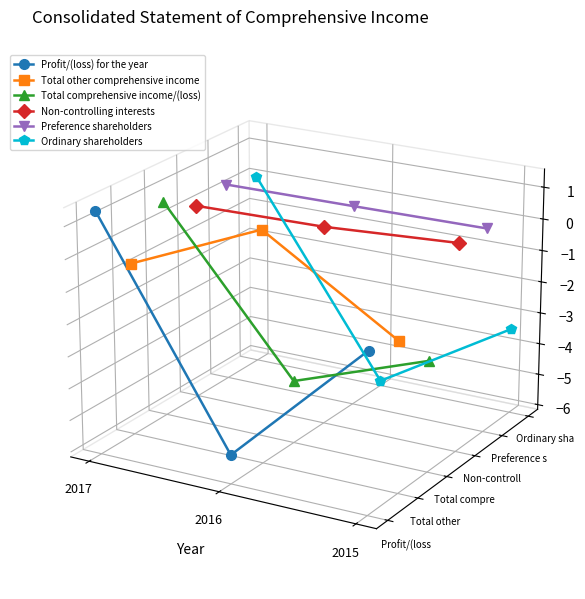

The Ordinary shareholders series shows -0.0 at 2016. True or false?

False